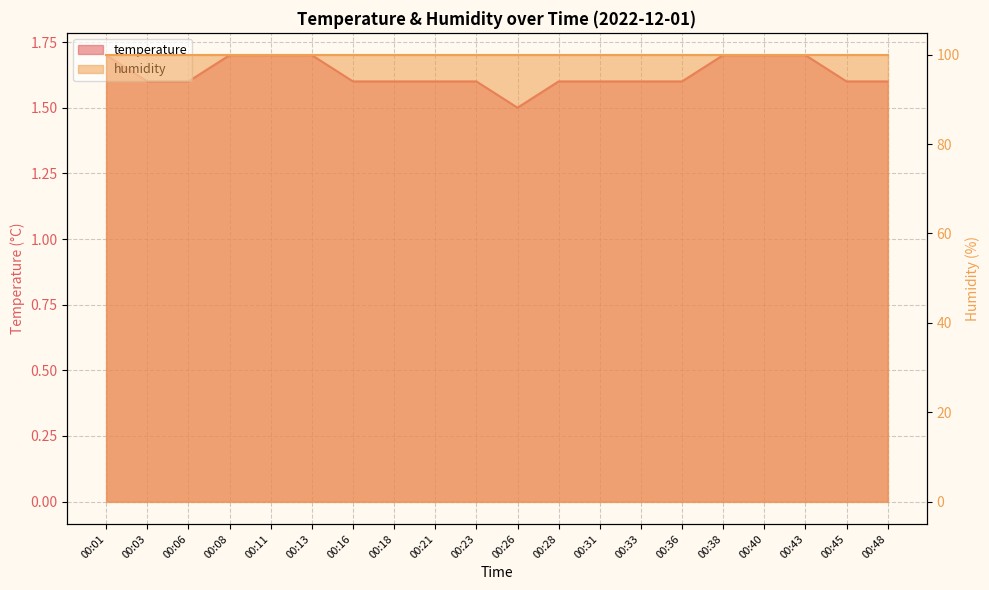

The chart shows a value of 3.0 at 00:13. True or false?

False